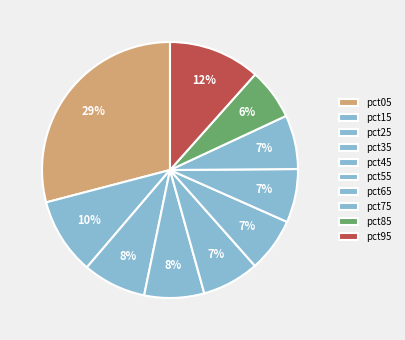

To the nearest percent, what portion does pct55 represent?

7%